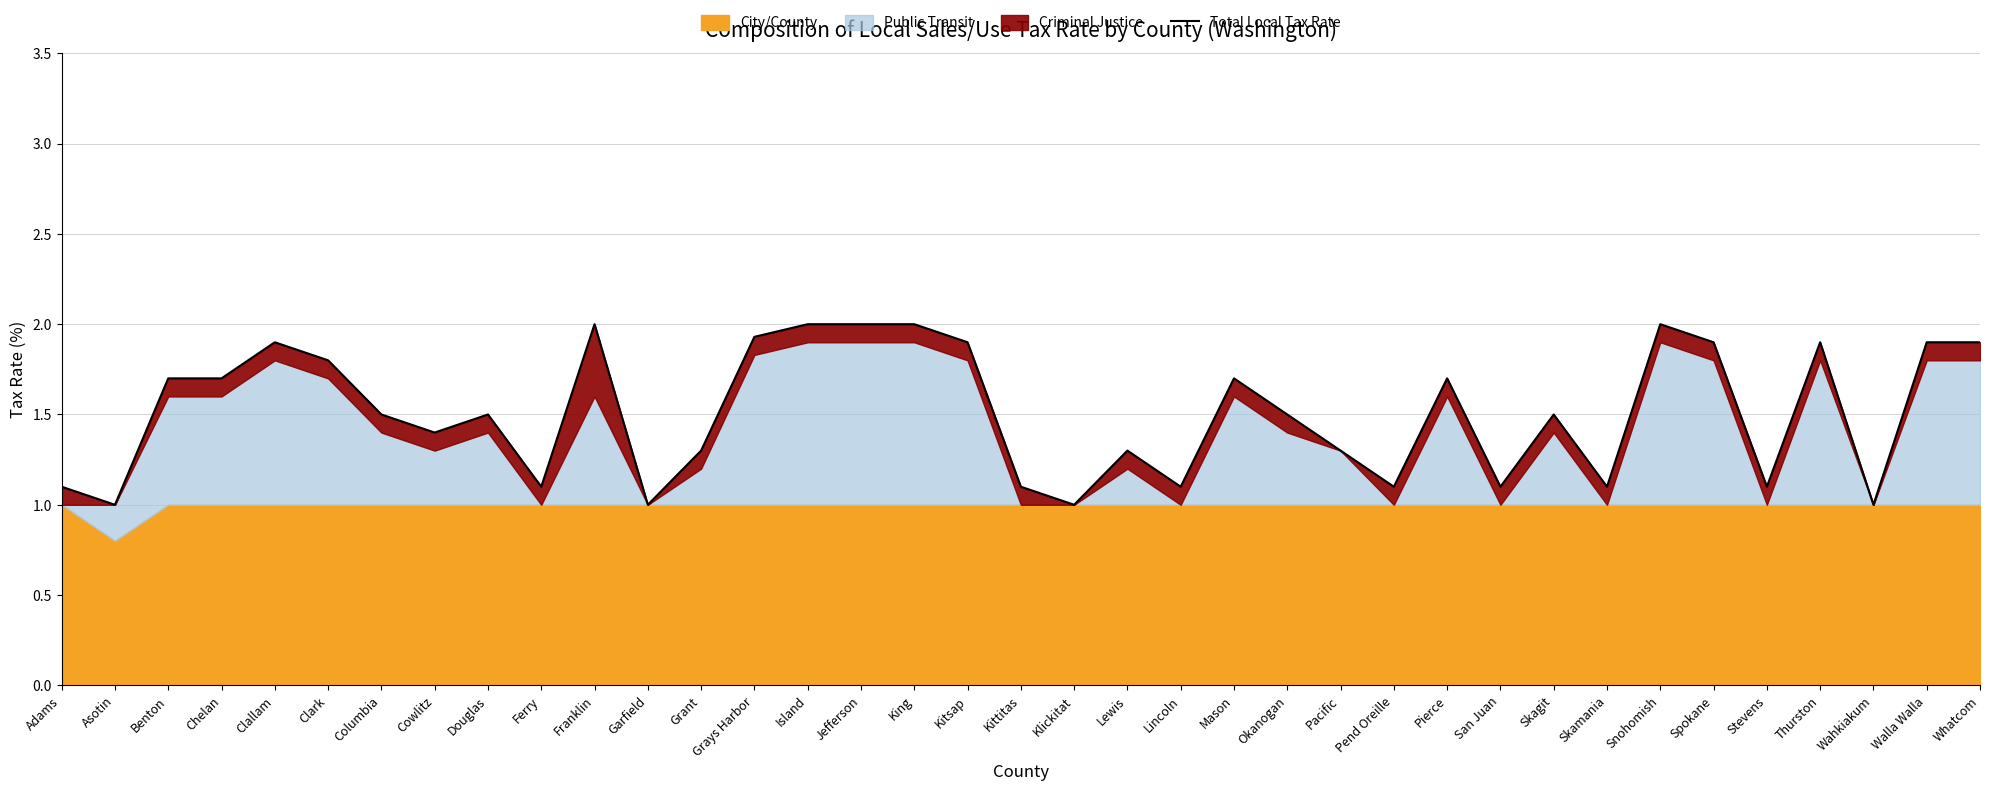

What position from the left is Cowlitz?

8